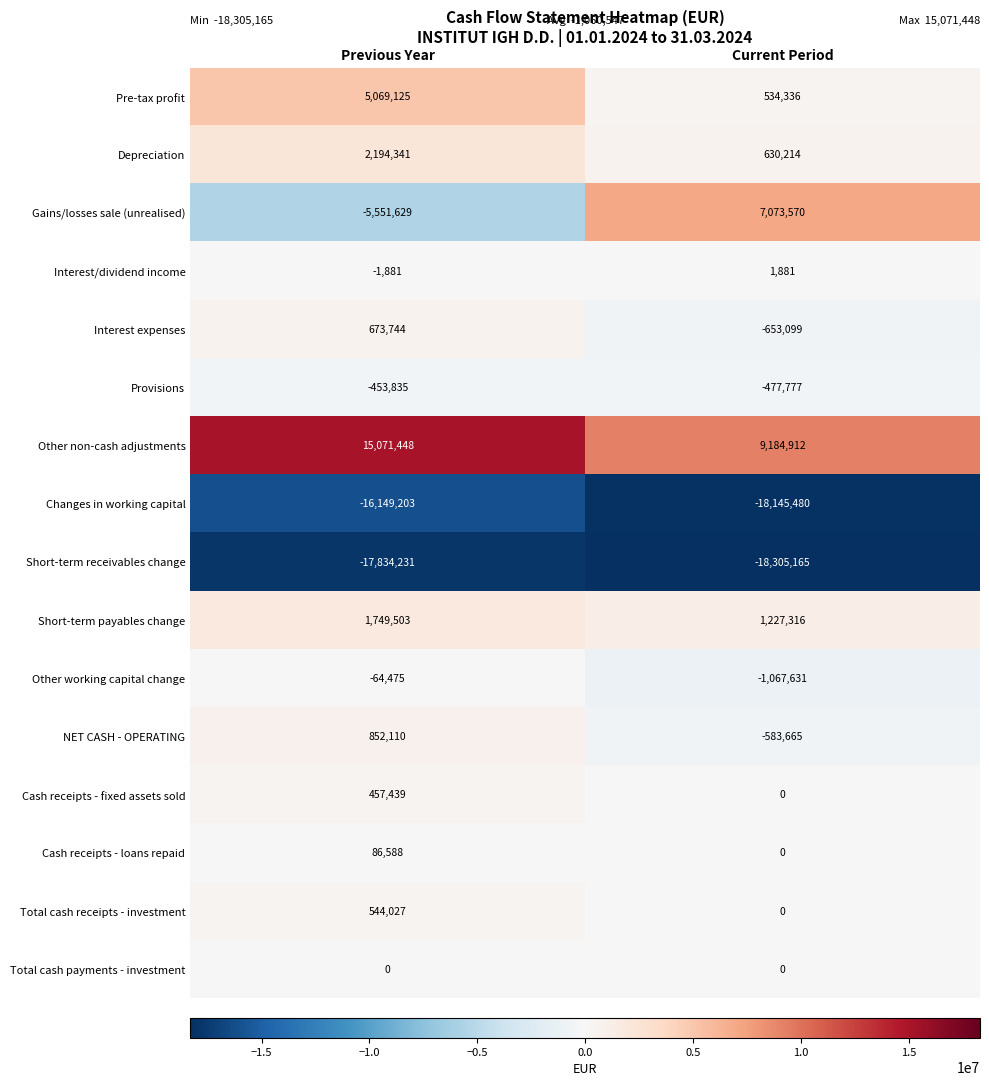

What is the spread (max minus min) of values at Current Period?

27490077